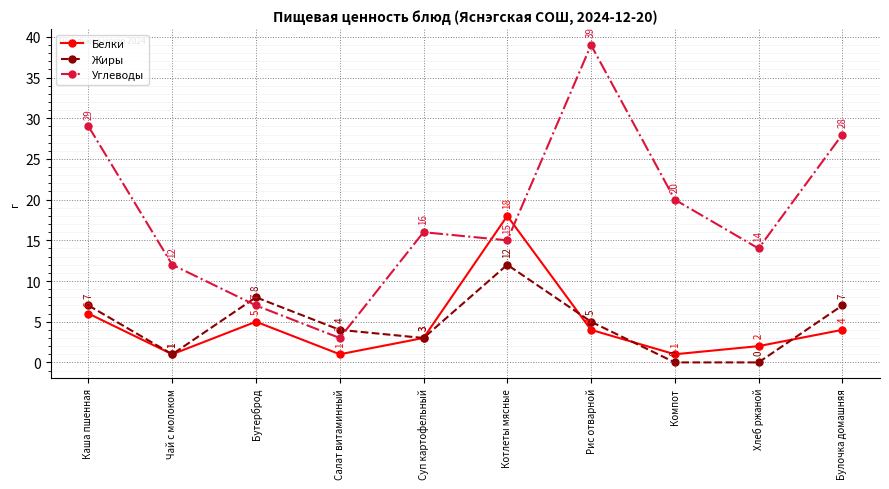

What is the difference between the maximum and minimum values in the Углеводы series?

36